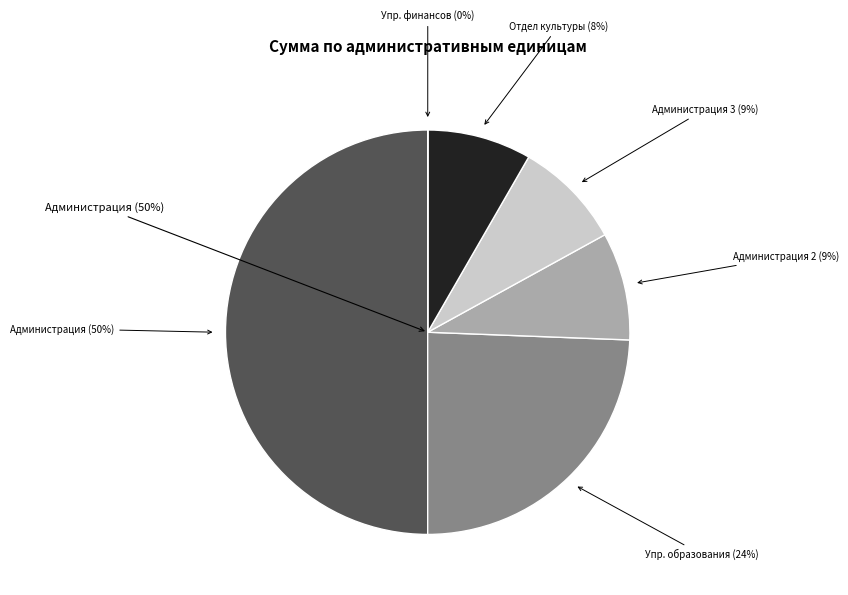

What percentage is NOT represented by Управление образования?

75.6%